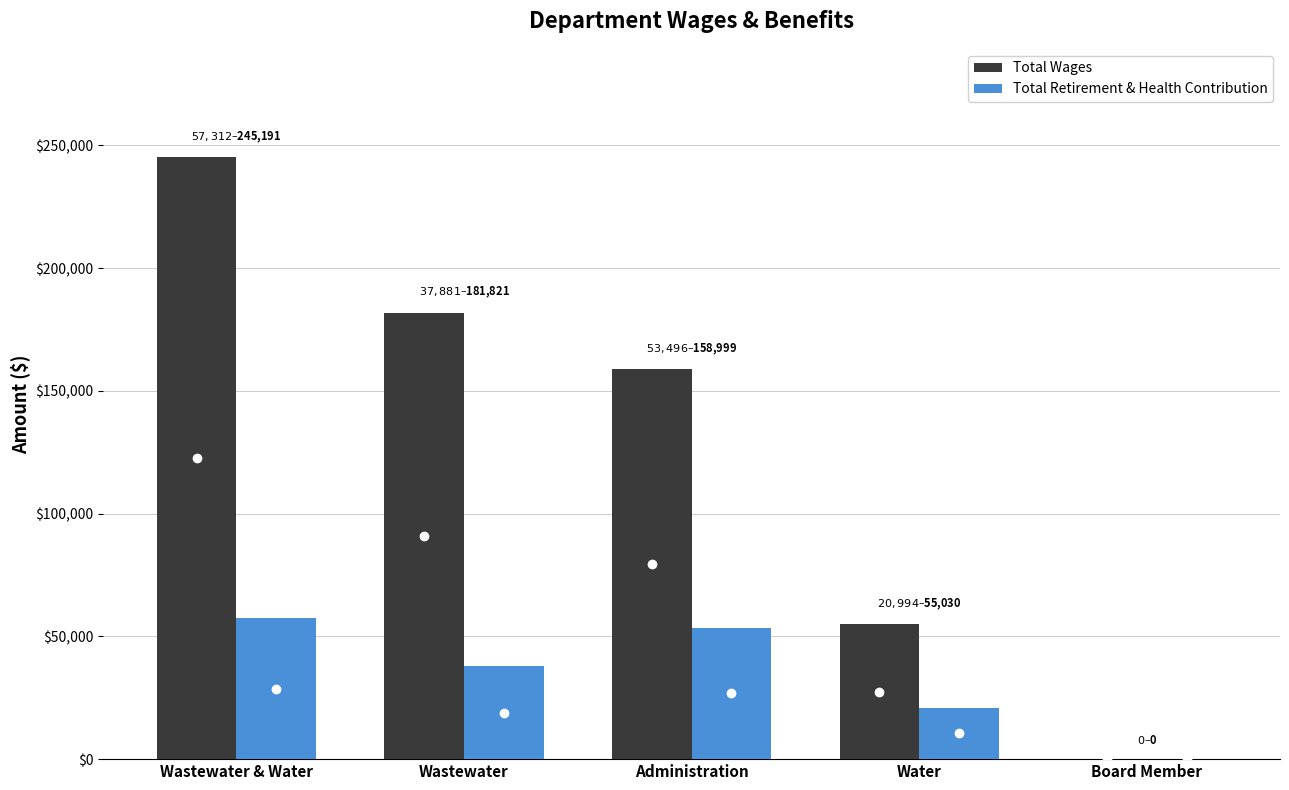

What is the spread (max minus min) of values at Water?

34036